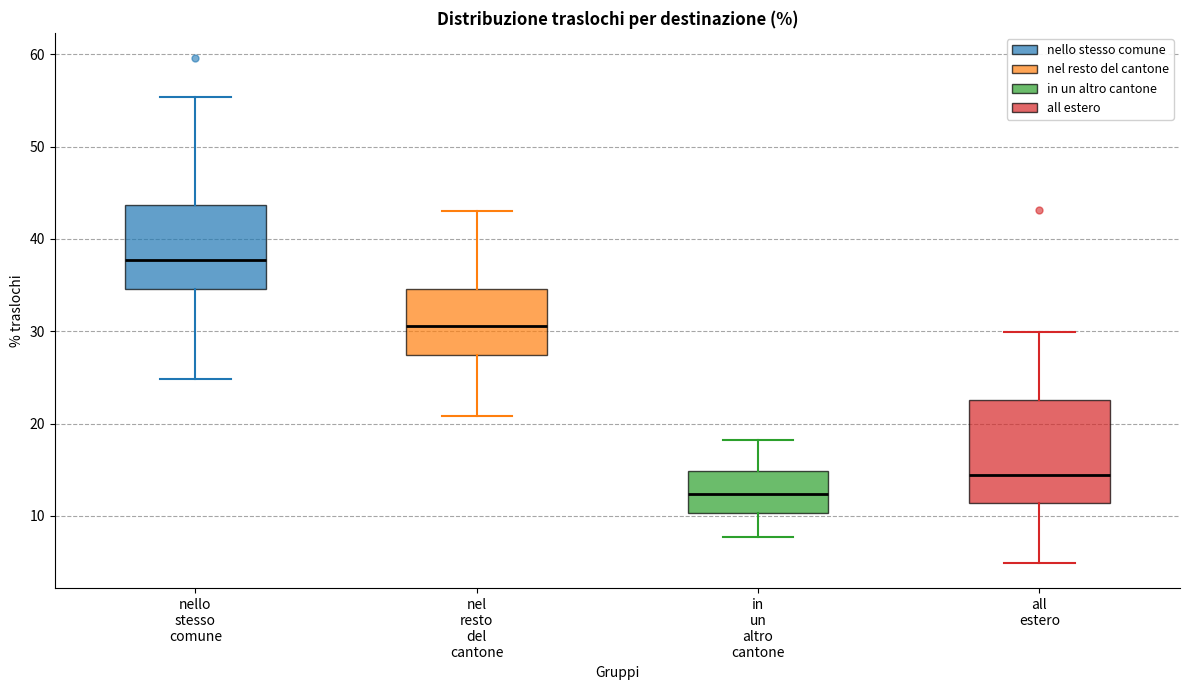

Which box has the highest median line?

nello stesso comune